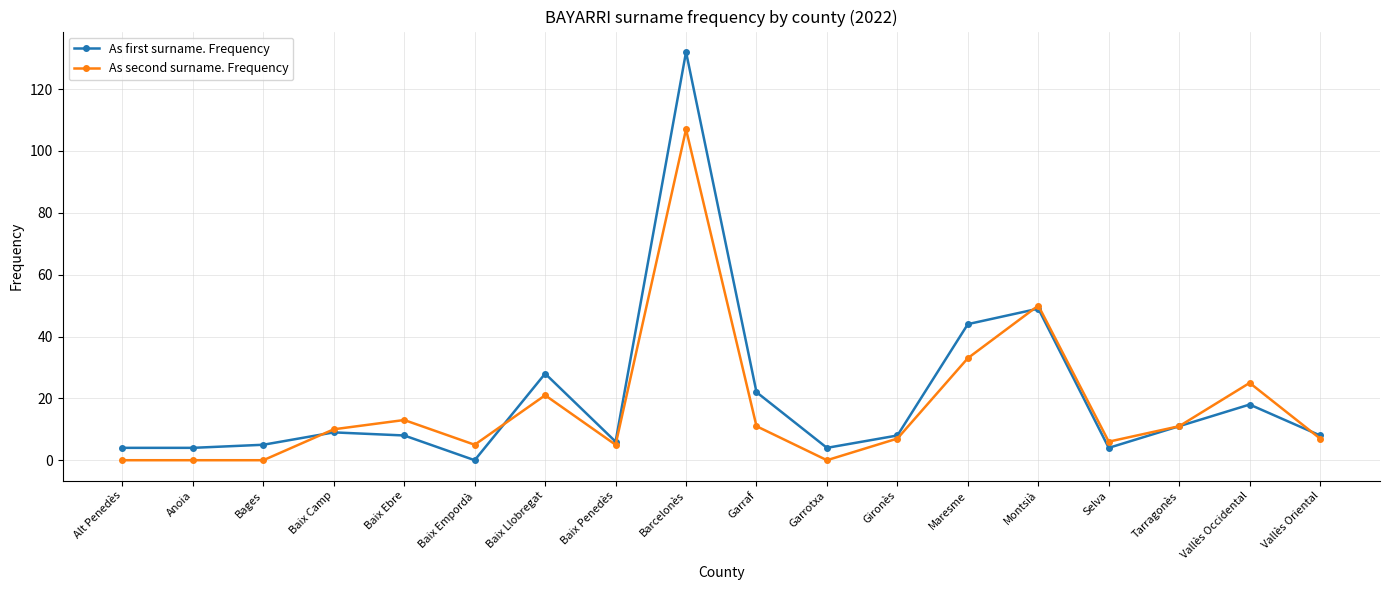

At which category is the sum across all series the highest?

Barcelonès